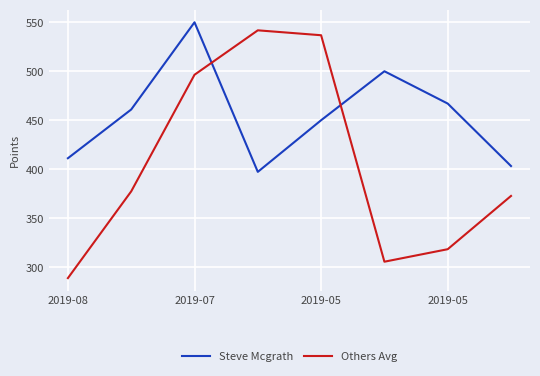

After their last crossing, which series has the higher values: Steve Mcgrath or Others Avg?

Steve Mcgrath